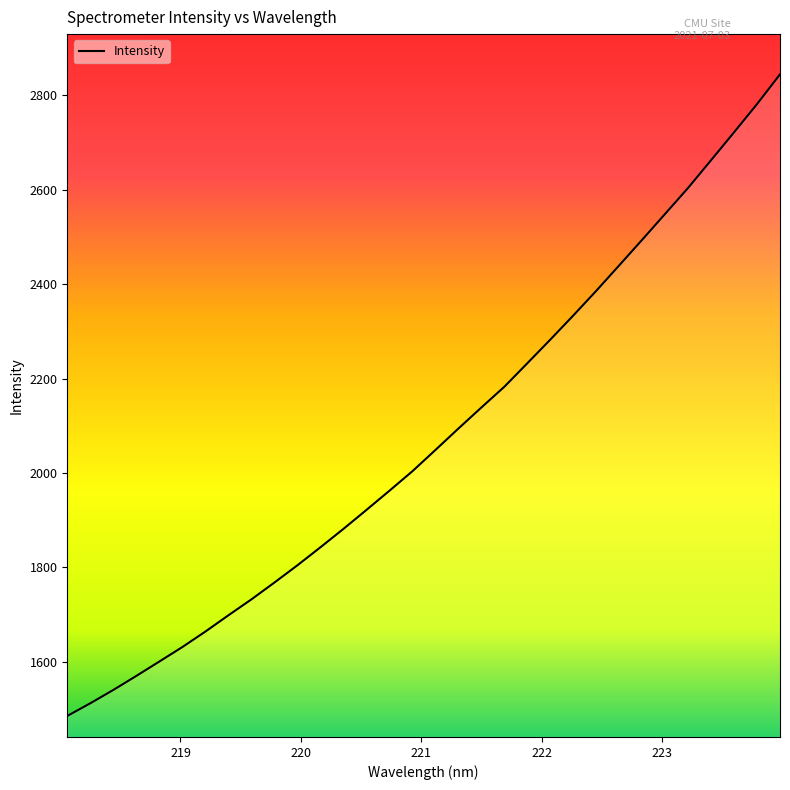

Approximately how many times larger is the value at 219.9712 compared to 219.589?

1.0